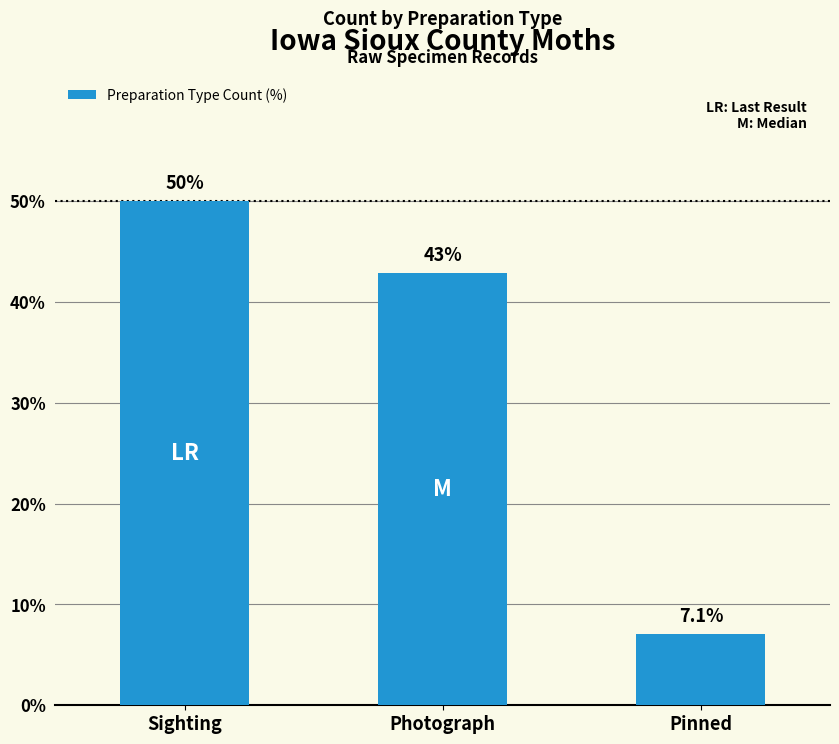

List the labels in order of value, smallest first.

Pinned, Photograph, Sighting